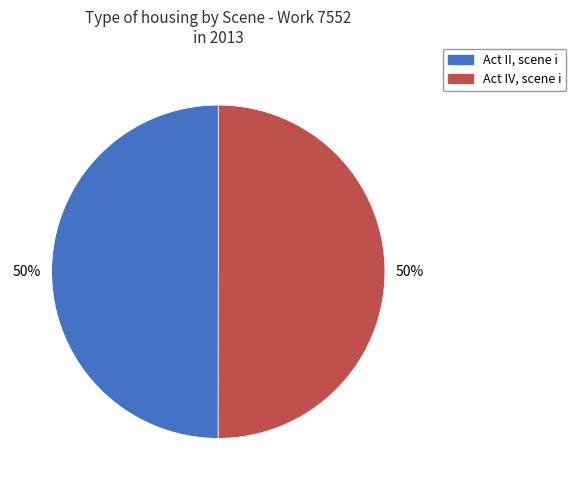

Approximately how many times larger is the value at Act IV, scene i compared to Act II, scene i?

1.0